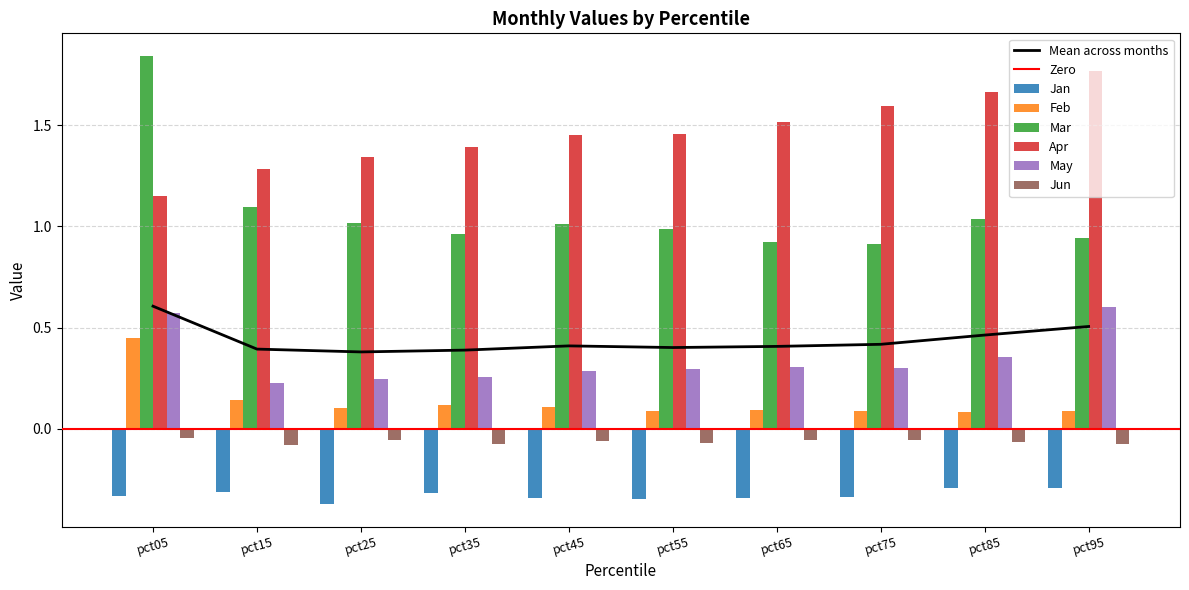

Reading right to left, list all the values displayed in this chart.

Jan: -0.3	-0.3	-0.3	-0.3	-0.3	-0.3	-0.3	-0.4	-0.3	-0.3
Feb: 0.1	0.1	0.1	0.1	0.1	0.1	0.1	0.1	0.1	0.4
Mar: 0.9	1.0	0.9	0.9	1.0	1.0	1.0	1.0	1.1	1.8
Apr: 1.8	1.7	1.6	1.5	1.5	1.5	1.4	1.3	1.3	1.1
May: 0.6	0.4	0.3	0.3	0.3	0.3	0.3	0.2	0.2	0.6
Jun: -0.1	-0.1	-0.1	-0.1	-0.1	-0.1	-0.1	-0.1	-0.1	-0.0